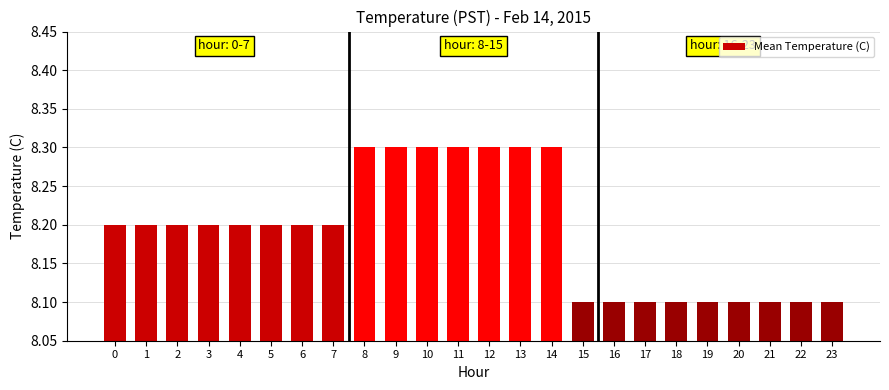

How many bars are there in total?

24